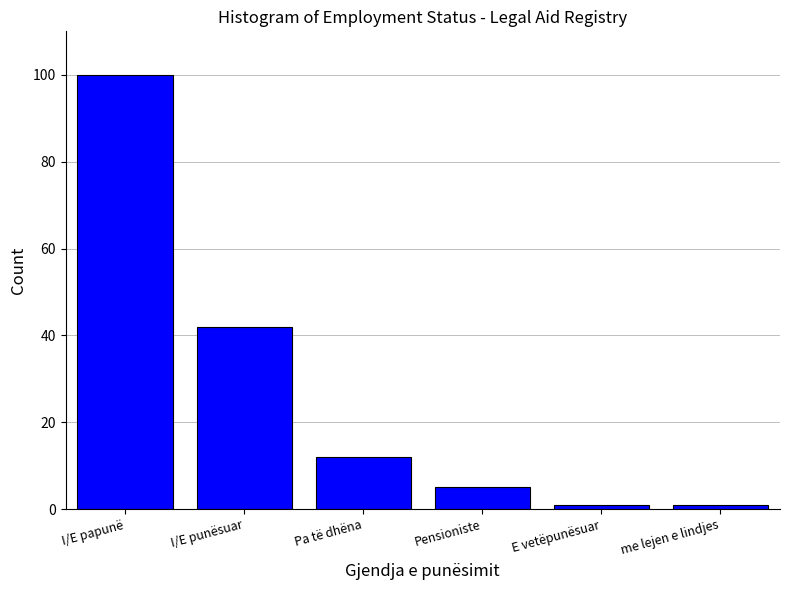

Reading left to right, list all the values displayed in this chart.

I/E papunë=100	I/E punësuar=42	Pa të dhëna=12	Pensioniste=5	E vetëpunësuar=1	me lejen e lindjes=1